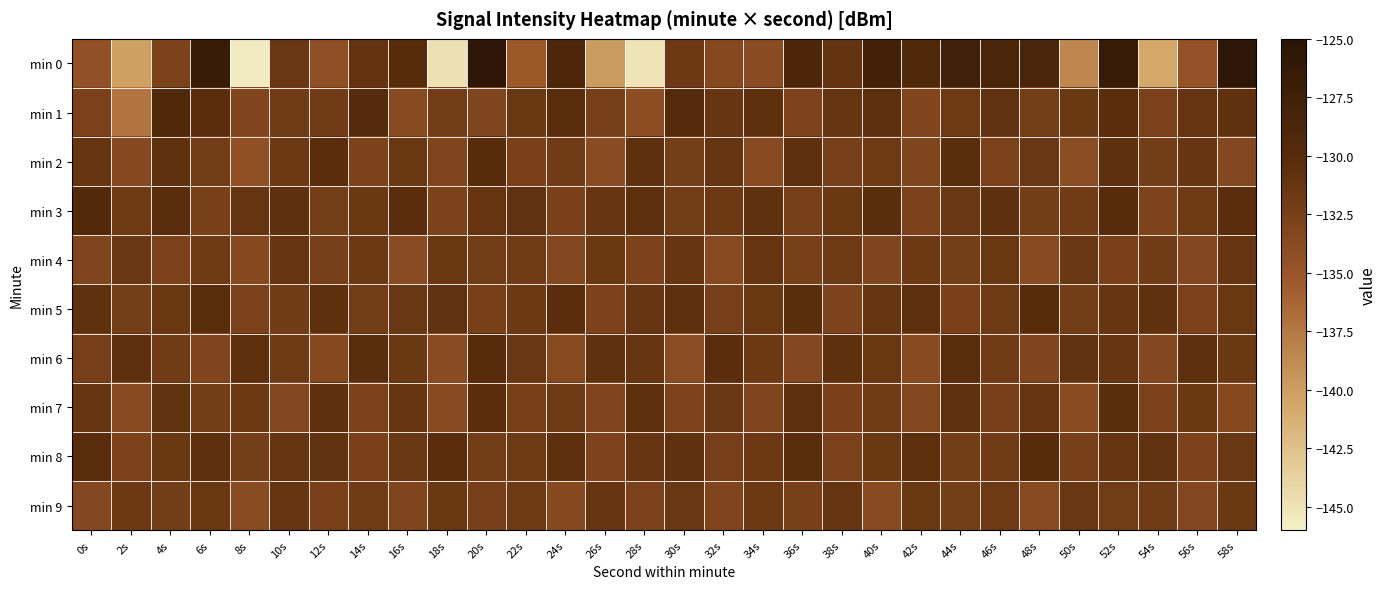

Which label corresponds to the largest value in the chart?

58s